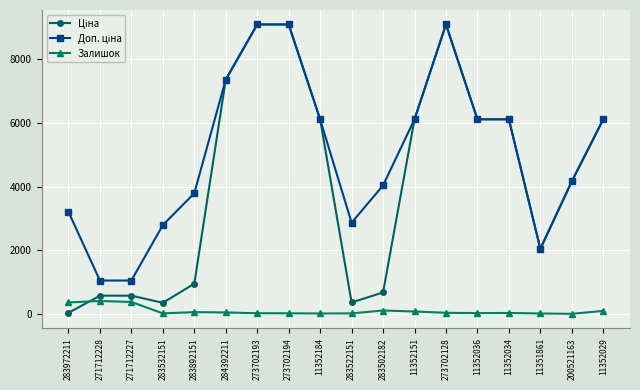

What is the difference between the maximum and second lowest values in the Залишок series?

393.0